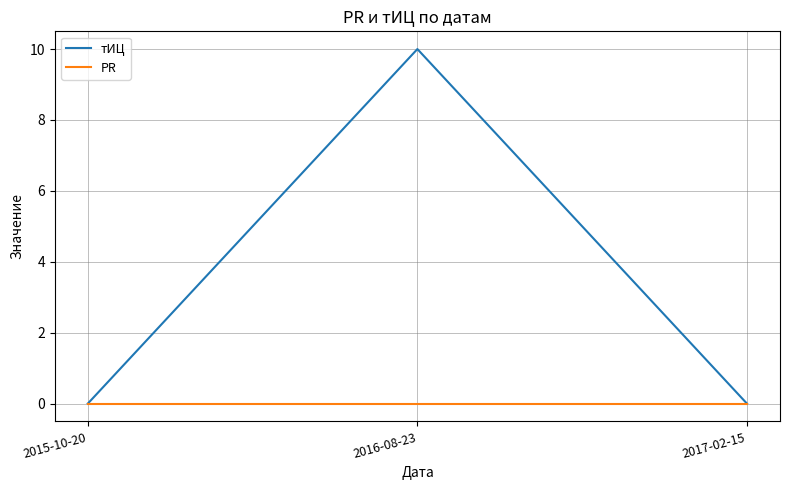

Count the number of data series in this chart.

2